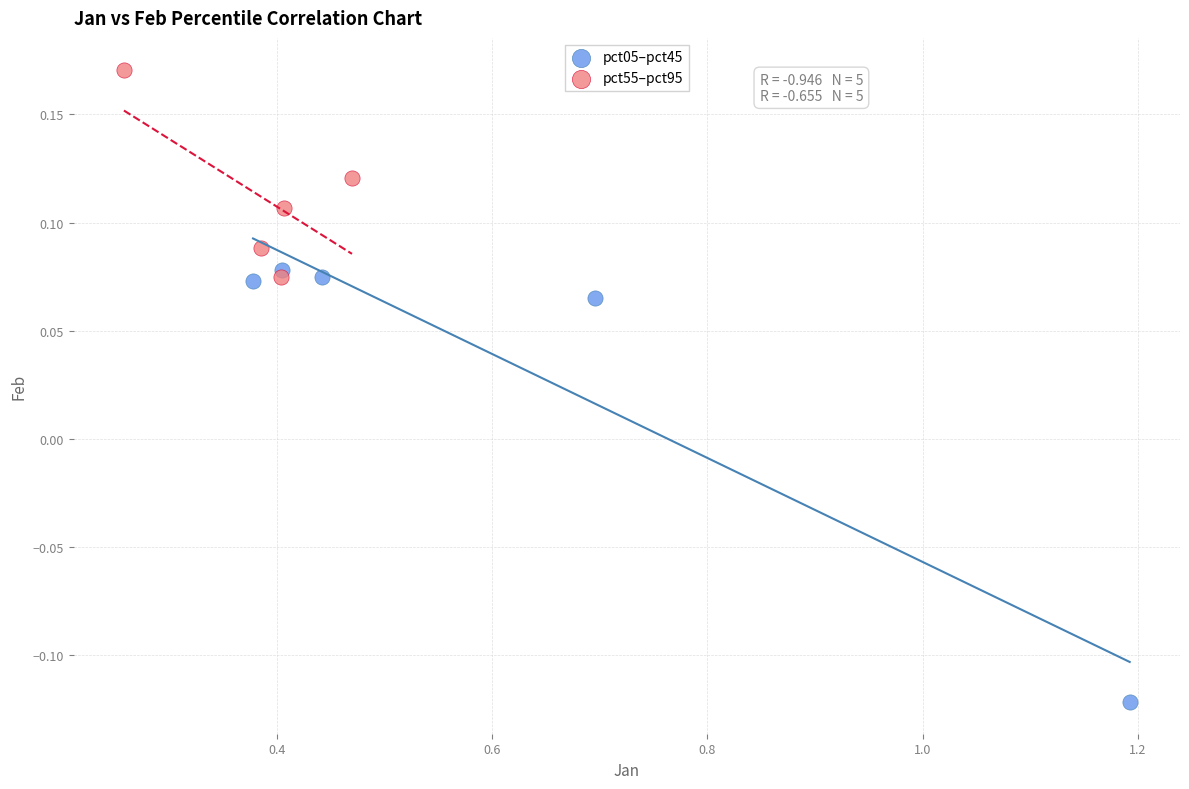

Which series reaches the maximum Y coordinate?

pct55–pct95